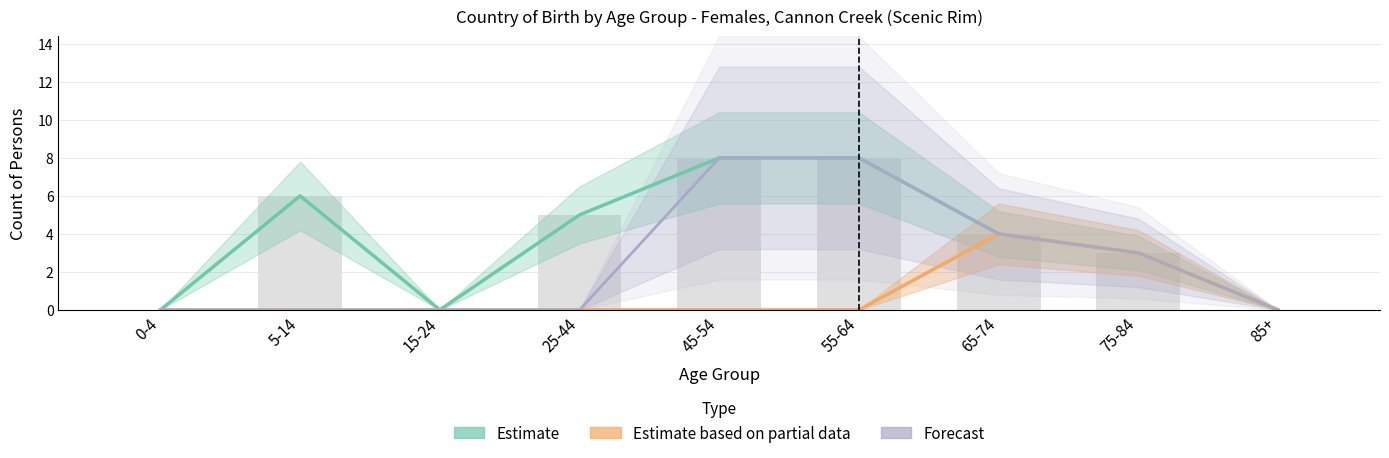

Which label corresponds to the smallest value in the chart?

0-4